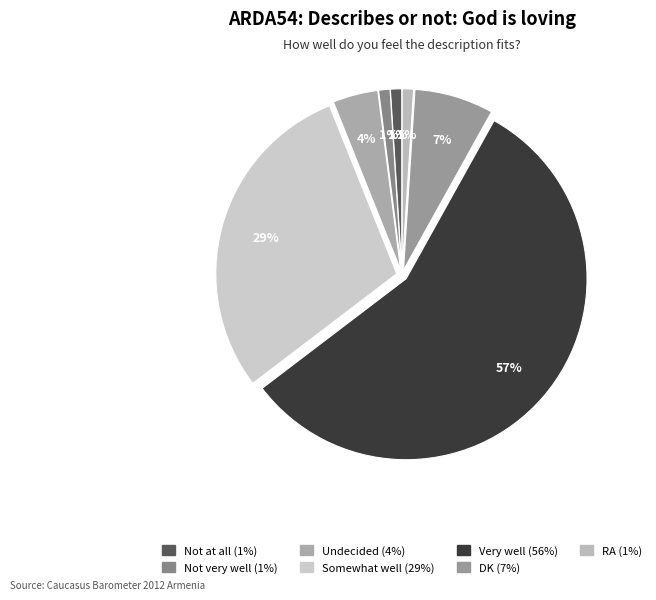

What percentage is the DK slice, to the nearest percent?

7%